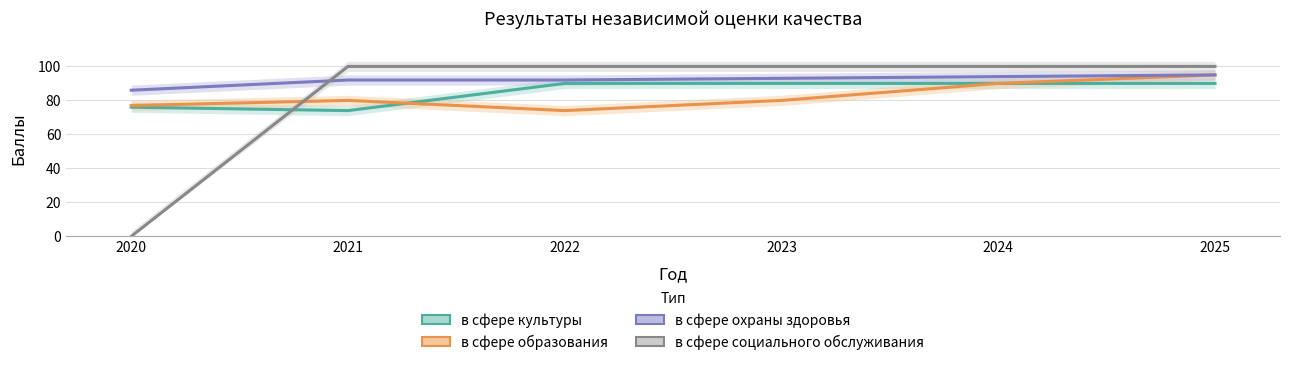

True or false: в сфере охраны здоровья and в сфере культуры intersect in this chart.

False